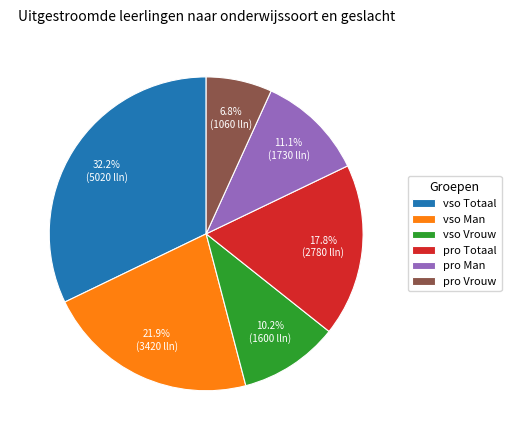

Rank the categories by value from lowest to highest.

pro Vrouw, vso Vrouw, pro Man, pro Totaal, vso Man, vso Totaal